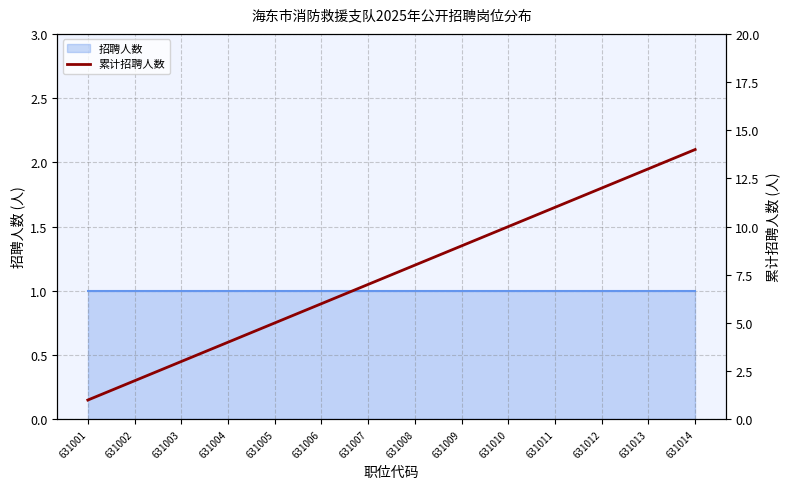

How many data points are above 8?

6